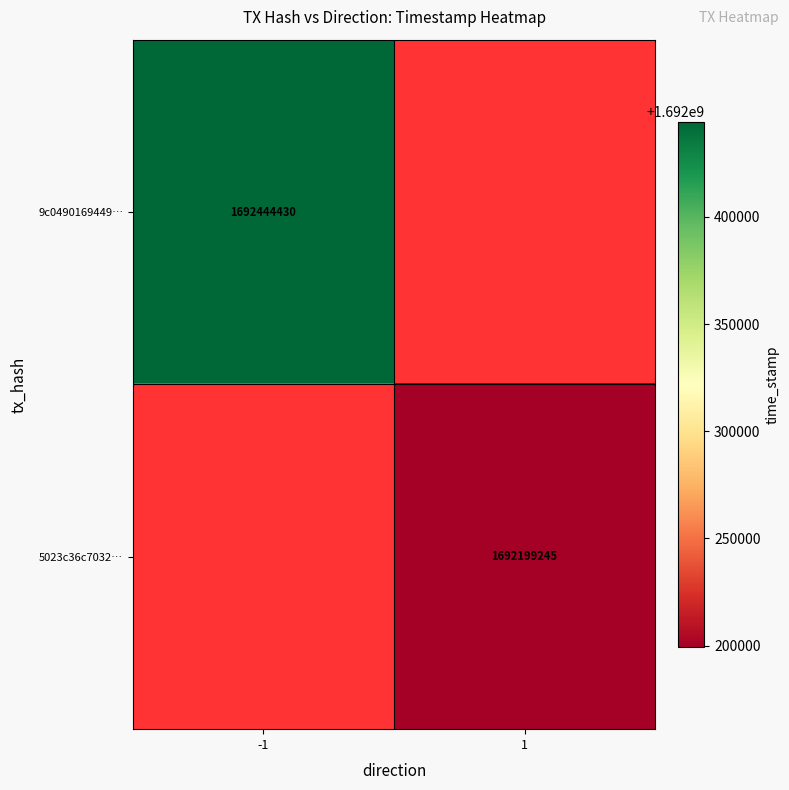

True or false: 9c0490169449… has a value of 2961375764 at -1.

False